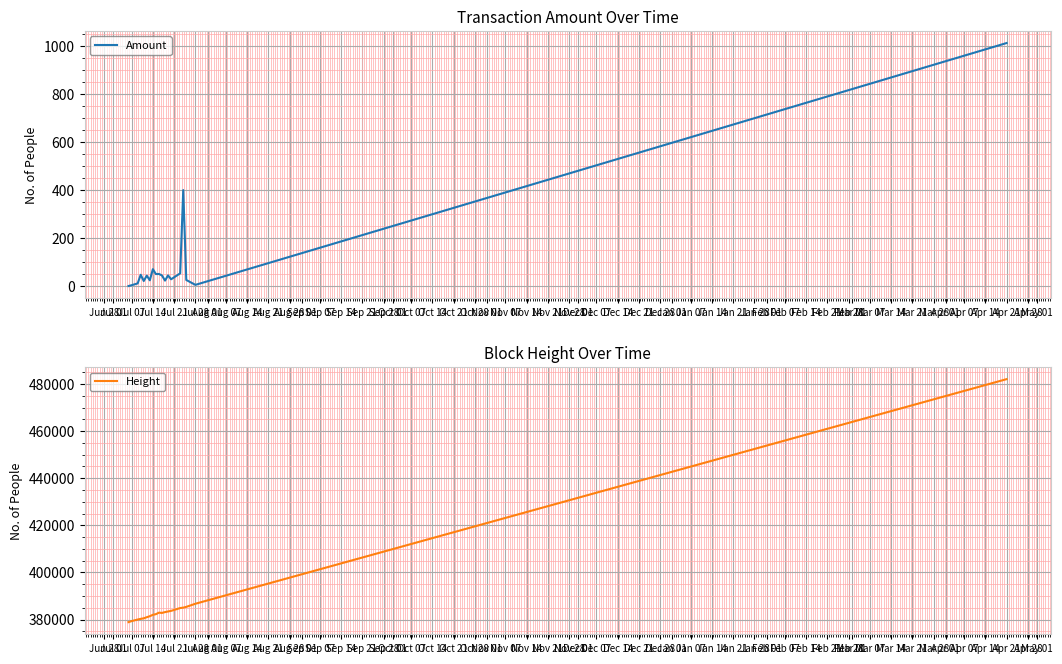

True or false: Amount and Height intersect in this chart.

False